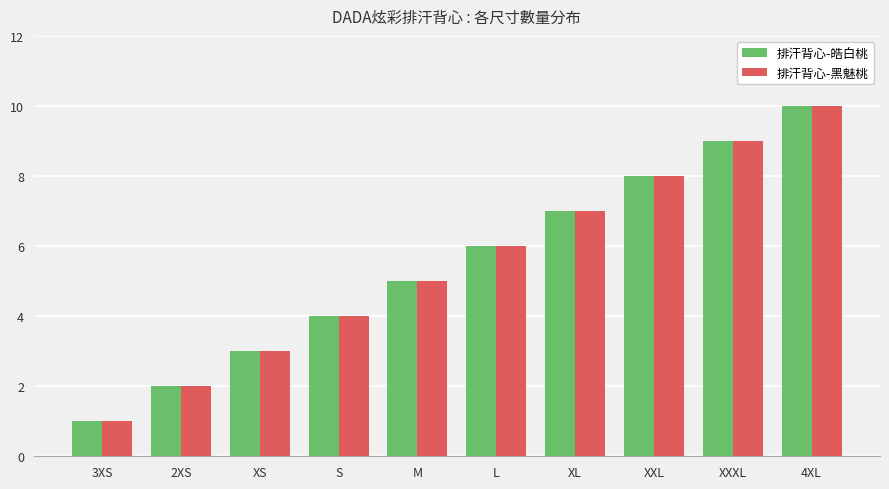

Rank the categories by 排汗背心-皓白桃 value from lowest to highest.

3XS, 2XS, XS, S, M, L, XL, XXL, XXXL, 4XL